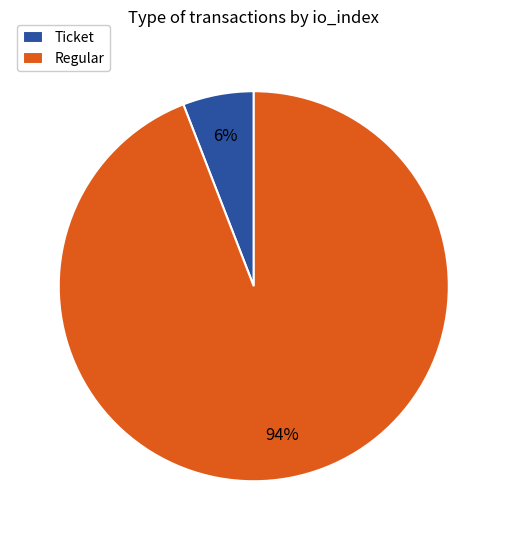

To the nearest percent, what is the average slice percentage?

50%